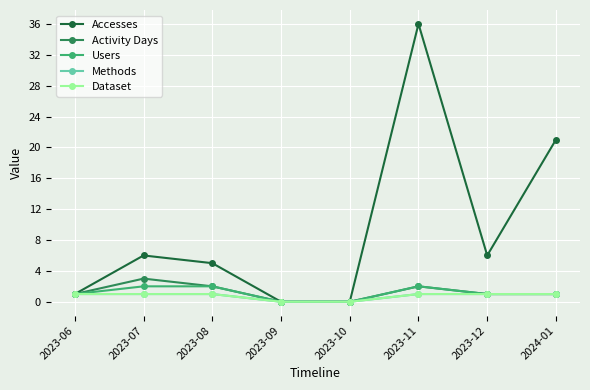

Does the chart have visible grid lines?

Yes